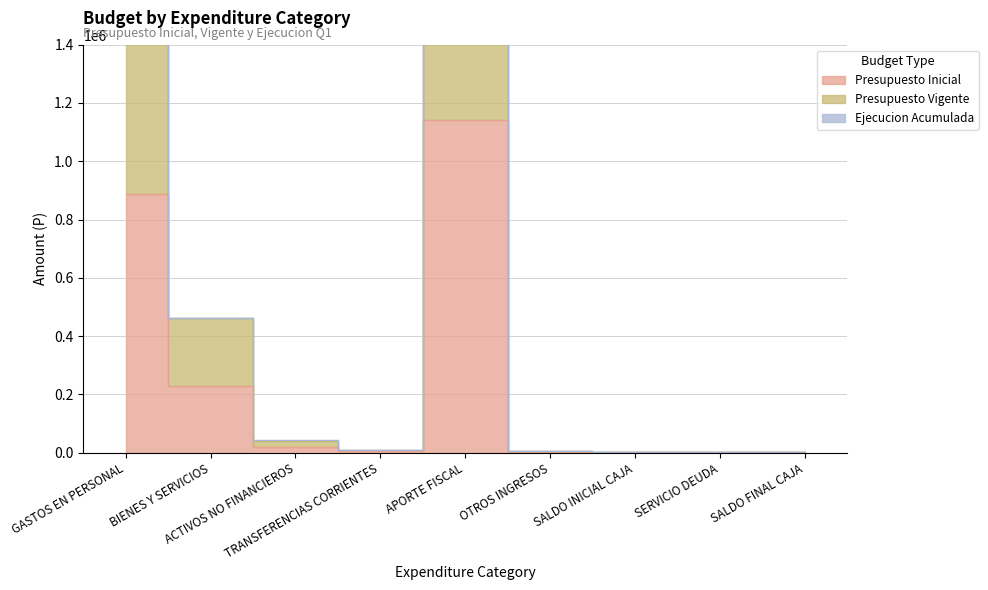

Is it true that Presupuesto Inicial equals 1000 at SERVICIO DEUDA?

True